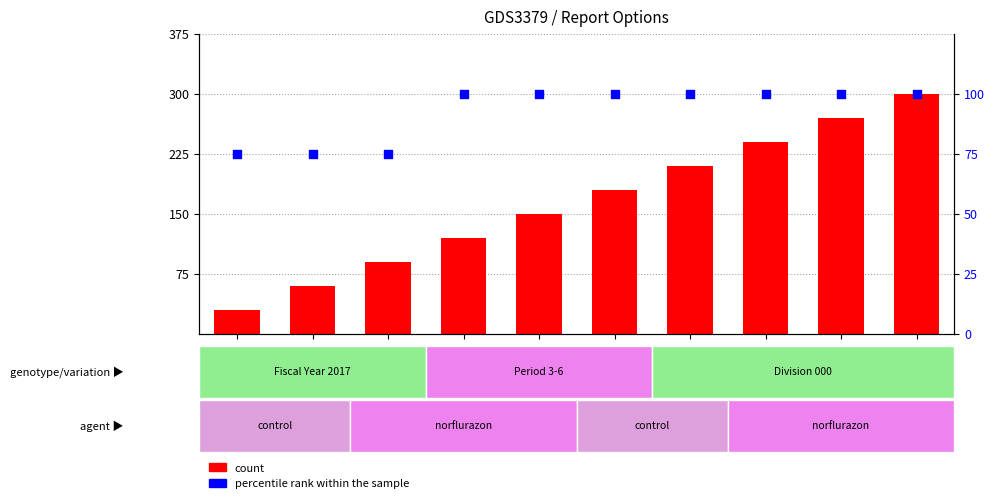

What is the total value across all series at GSM323079?

400